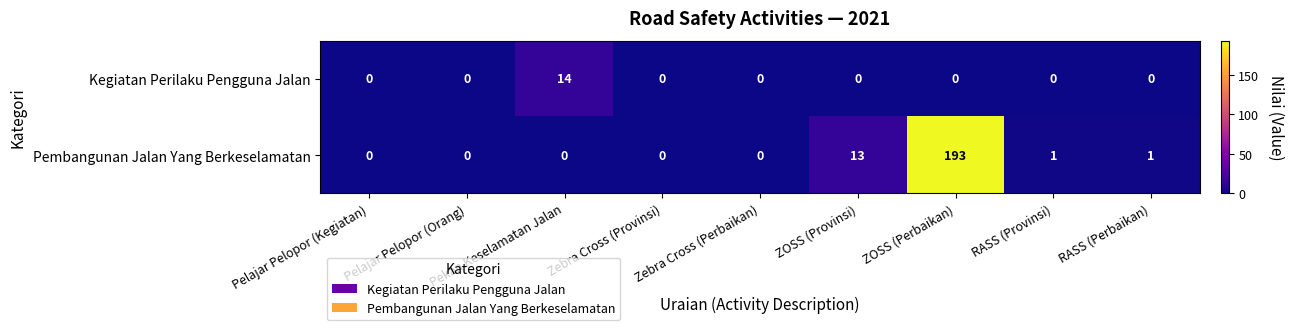

Rank the series by their average value, from lowest to highest.

Kegiatan Perilaku Pengguna Jalan, Pembangunan Jalan Yang Berkeselamatan